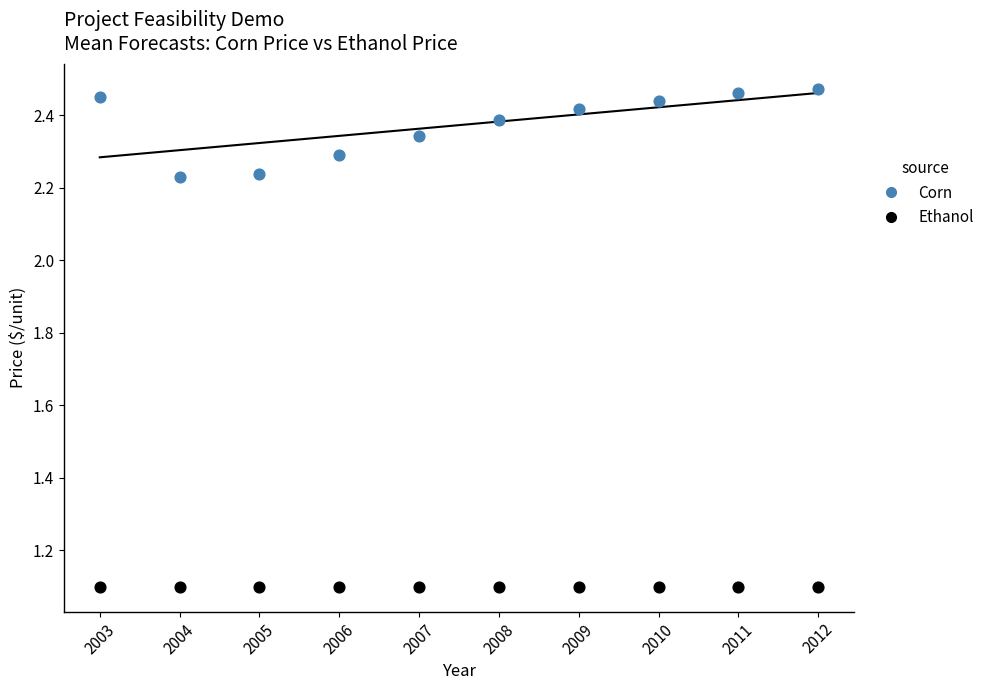

Which series reaches the minimum Y coordinate?

Ethanol